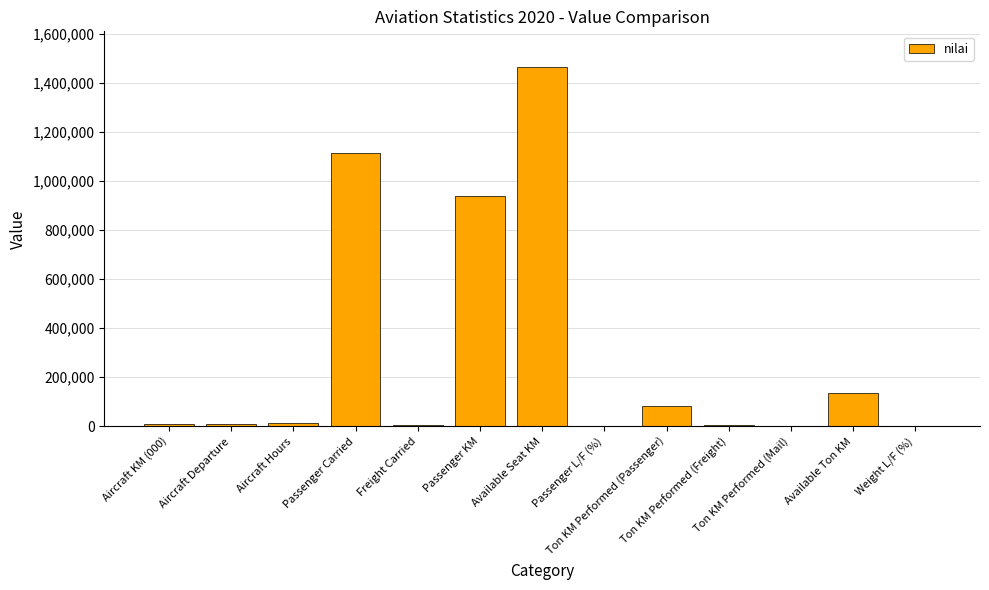

What is the maximum value shown in the chart?

1462864